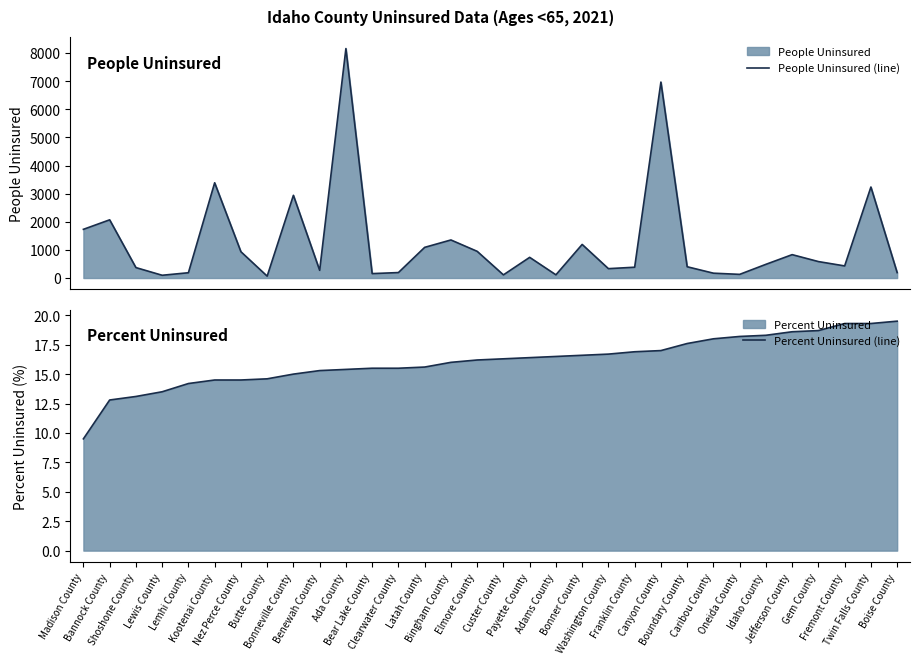

Which has a higher value, Shoshone County or Jefferson County?

Jefferson County